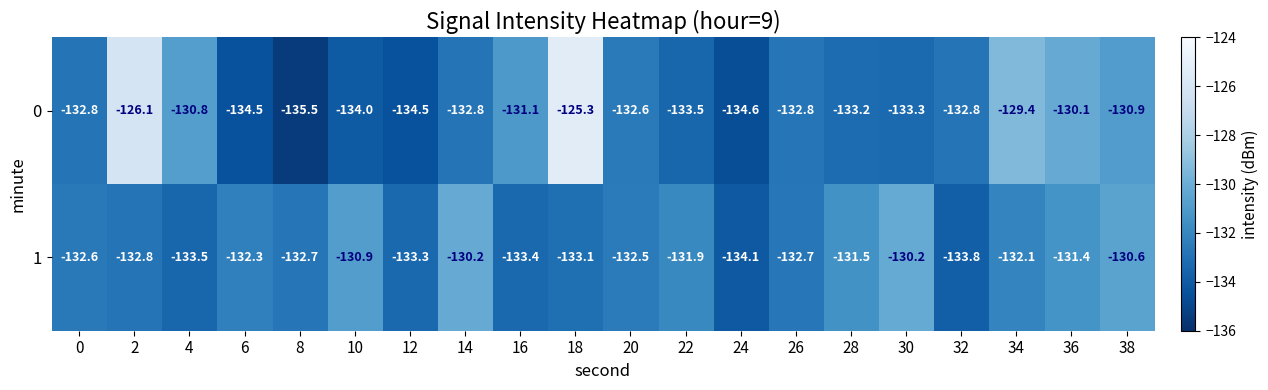

True or false: 0 has a value of -87.8 at 30.

False